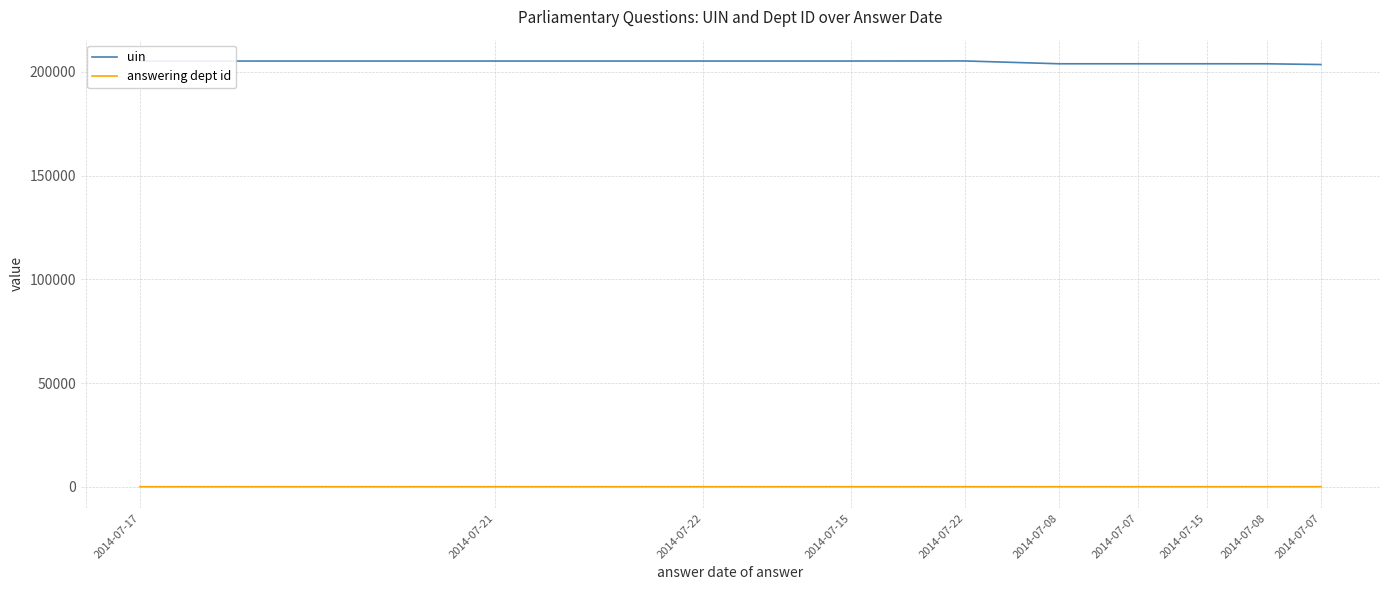

What is the difference between the second highest and minimum values in the uin series?

1684